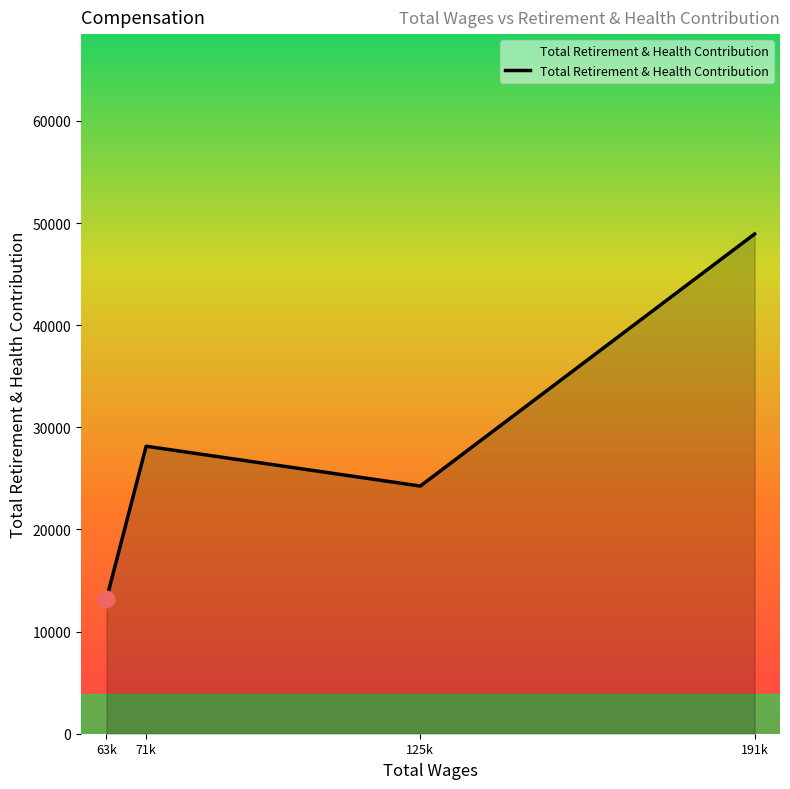

Reading left to right, what are all the values shown in this chart?

63k=13170	71k=28151	125k=24251	191k=48933